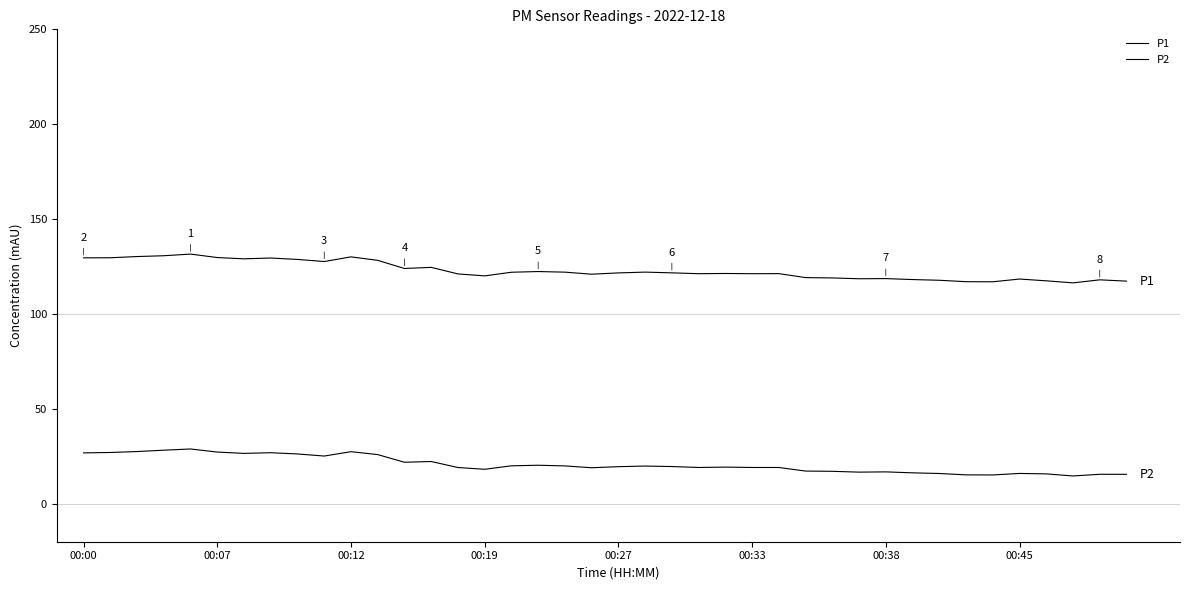

How many lines are shown in the chart?

2